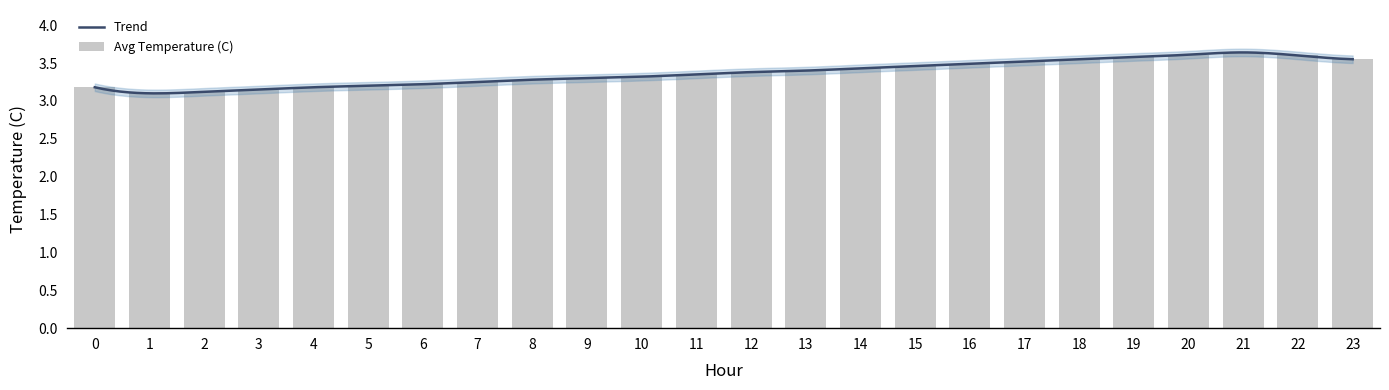

Reading left to right, list all the values displayed in this chart.

3.2	3.1	3.1	3.1	3.2	3.2	3.2	3.2	3.3	3.3	3.3	3.4	3.4	3.4	3.4	3.5	3.5	3.5	3.5	3.6	3.6	3.6	3.6	3.5